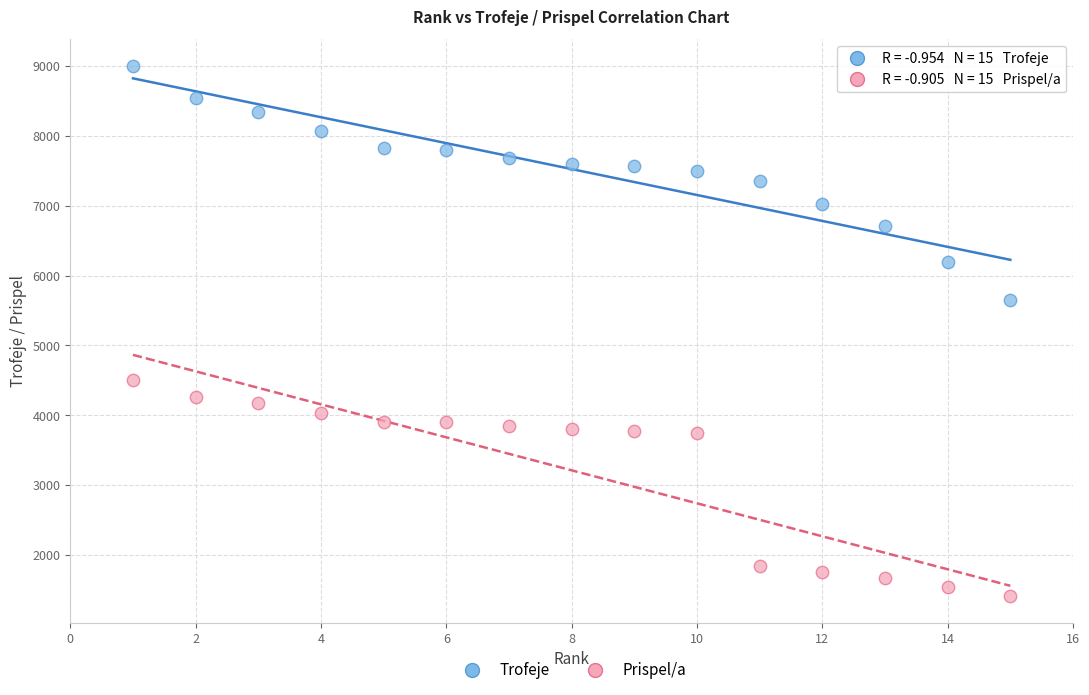

What are all the series names shown in the legend?

Trofeje, Prispel/a